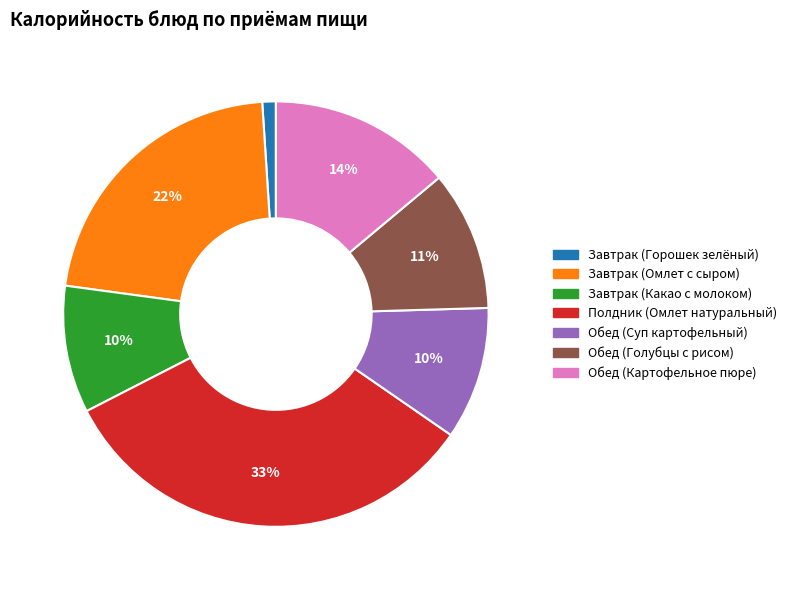

True or false: Обед (Голубцы с рисом) accounts for 2% of the total.

False